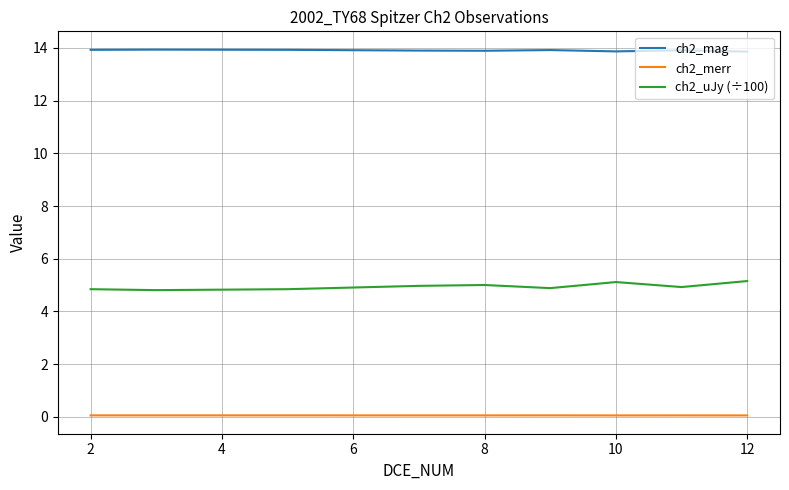

List the series in order of their overall mean, highest first.

ch2_mag, ch2_uJy (÷100), ch2_merr